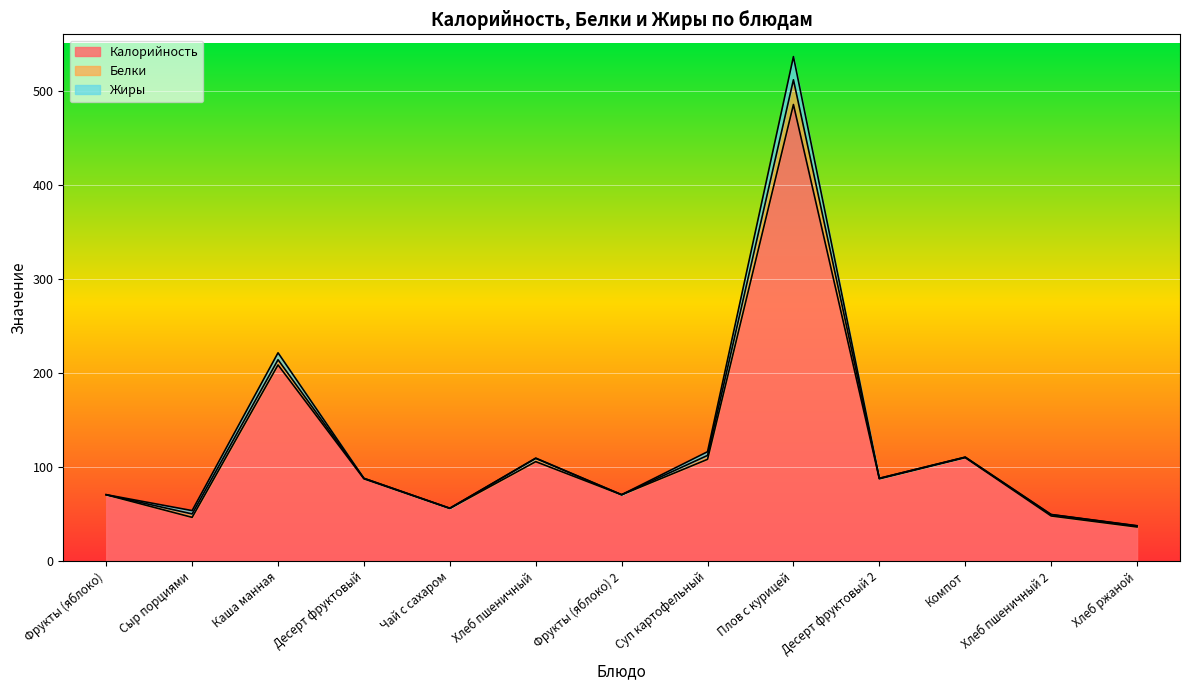

Which series has the largest total across all categories?

Калорийность